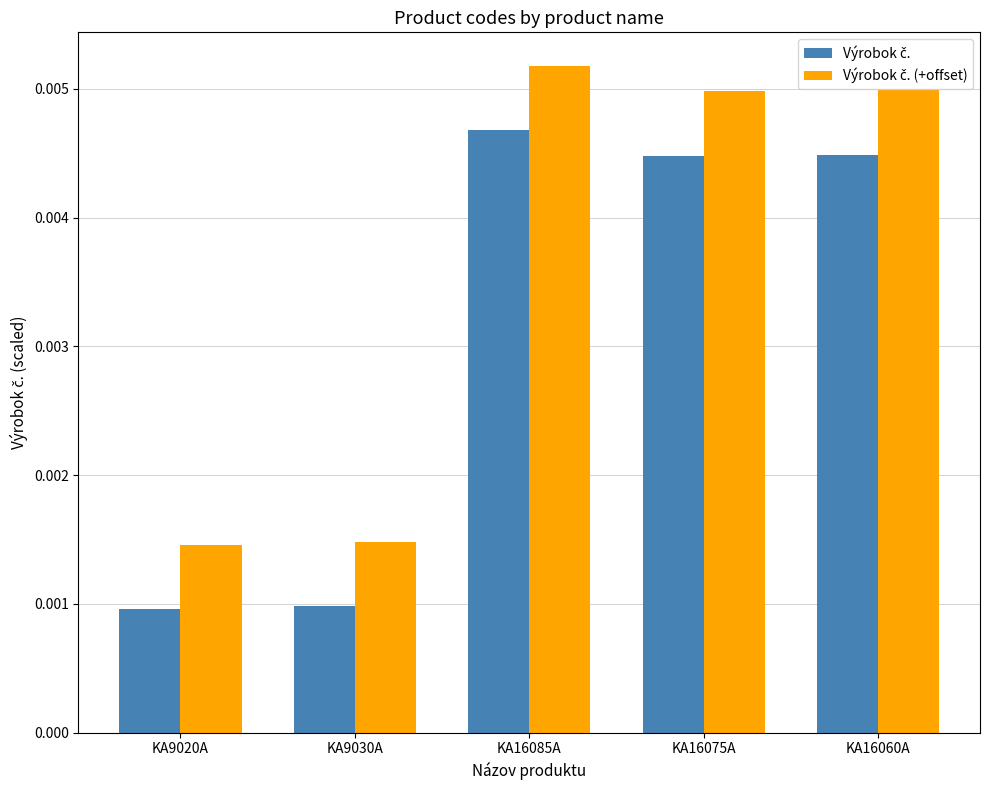

Are the bars horizontal?

No